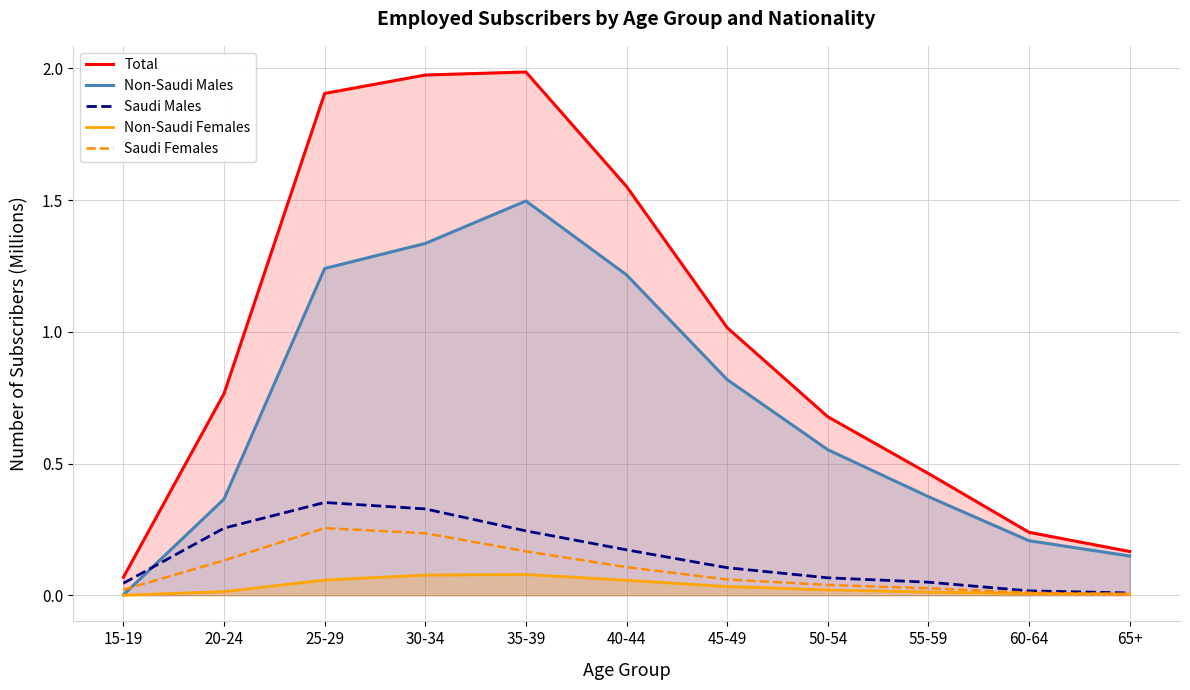

Which category has the lowest value across all series?

15-19